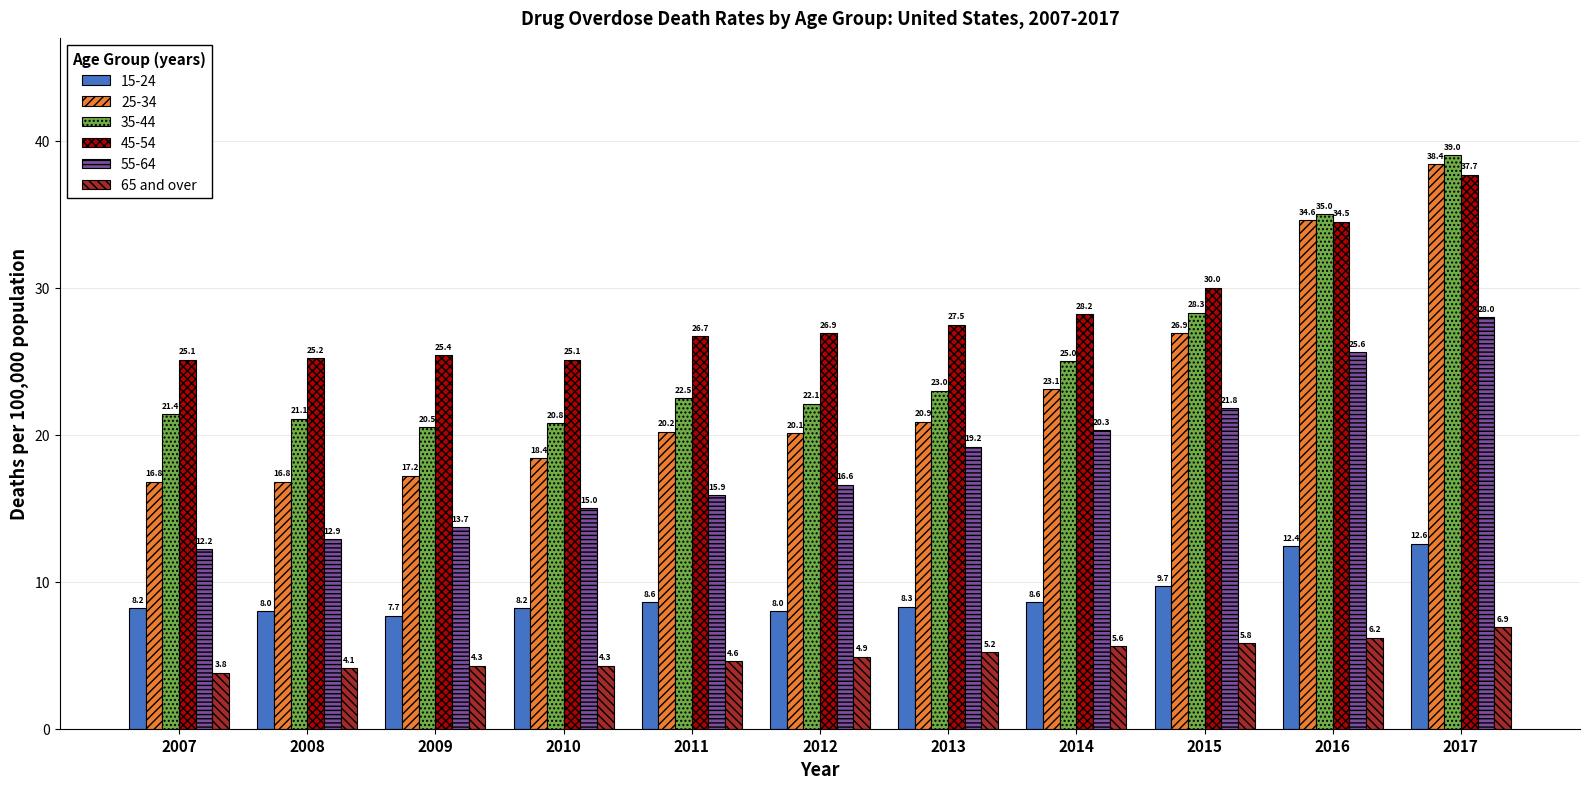

Reading left to right, extract all data points from this chart.

15-24: 2007=8.2	2008=8.0	2009=7.7	2010=8.2	2011=8.6	2012=8.0	2013=8.3	2014=8.6	2015=9.7	2016=12.4	2017=12.6
25-34: 2007=16.8	2008=16.8	2009=17.2	2010=18.4	2011=20.2	2012=20.1	2013=20.9	2014=23.1	2015=26.9	2016=34.6	2017=38.4
35-44: 2007=21.4	2008=21.1	2009=20.5	2010=20.8	2011=22.5	2012=22.1	2013=23.0	2014=25.0	2015=28.3	2016=35.0	2017=39.0
45-54: 2007=25.1	2008=25.2	2009=25.4	2010=25.1	2011=26.7	2012=26.9	2013=27.5	2014=28.2	2015=30.0	2016=34.5	2017=37.7
55-64: 2007=12.2	2008=12.9	2009=13.7	2010=15.0	2011=15.9	2012=16.6	2013=19.2	2014=20.3	2015=21.8	2016=25.6	2017=28.0
65 and over: 2007=3.8	2008=4.1	2009=4.3	2010=4.3	2011=4.6	2012=4.9	2013=5.2	2014=5.6	2015=5.8	2016=6.2	2017=6.9